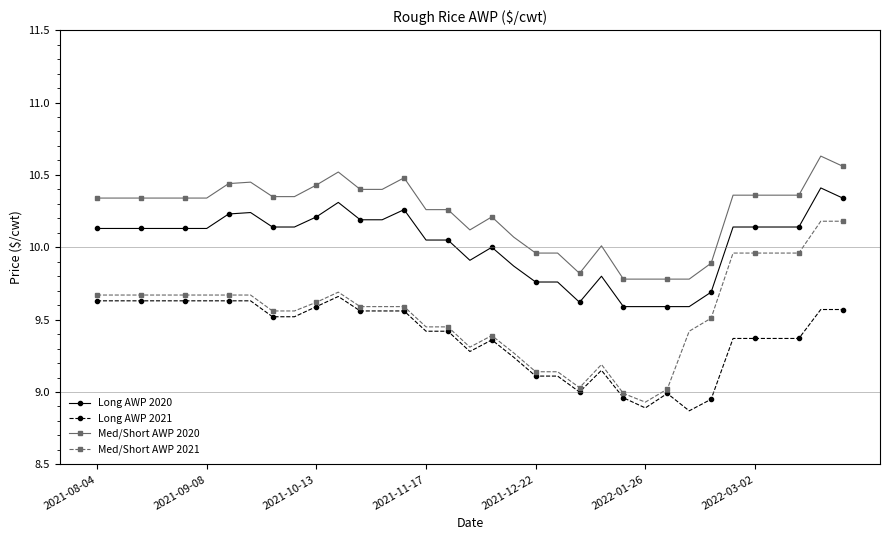

List the series in order of their peak value, lowest first.

Long AWP 2021, Med/Short AWP 2021, Long AWP 2020, Med/Short AWP 2020